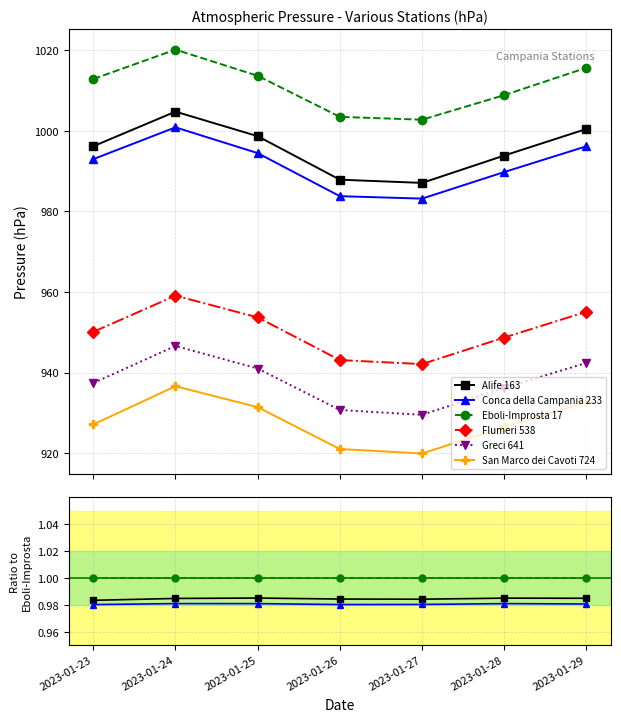

Which has a higher value, 2023-01-29 or 2023-01-28?

2023-01-28